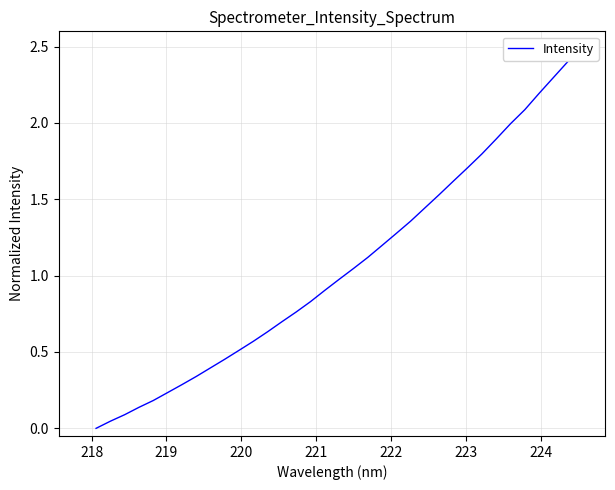

What is the maximum value shown in the chart?

2.4